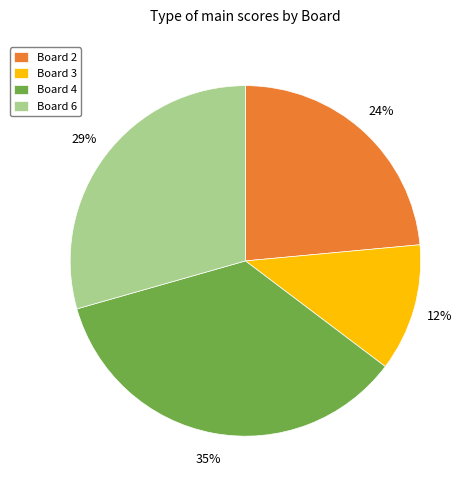

Does Board 3 account for over 50% of the chart?

No